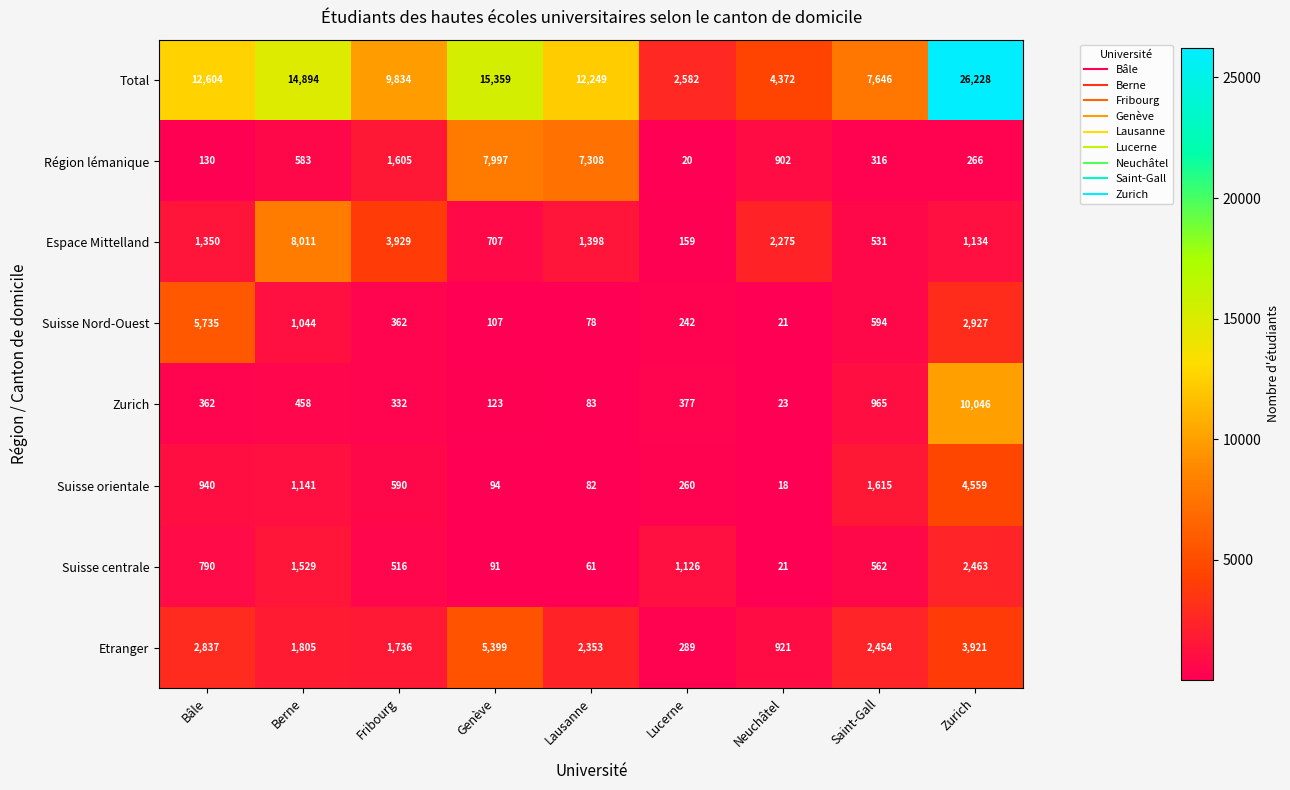

How many data points does each series have?

9